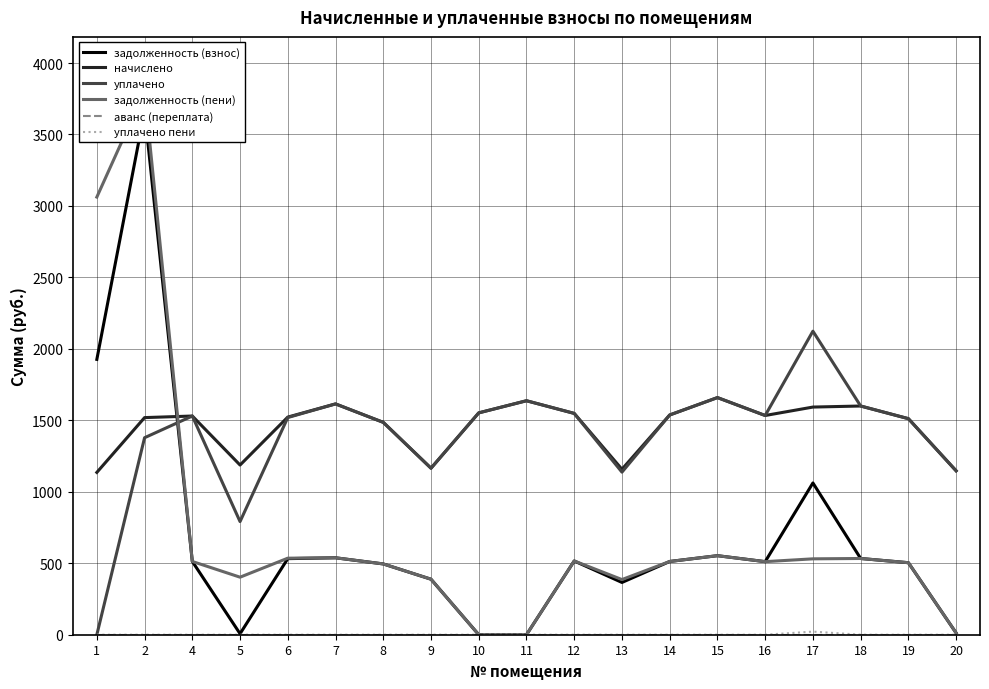

Rank the series by their maximum value, from highest to lowest.

задолженность (пени), задолженность (взнос), уплачено, начислено, уплачено пени, аванс (переплата)